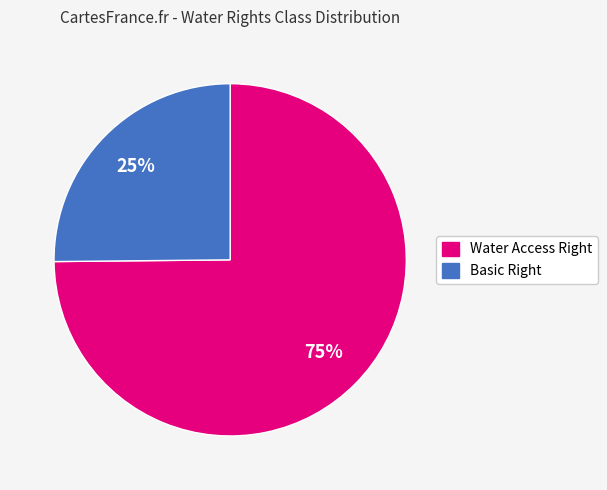

How many slices are in this pie chart?

2